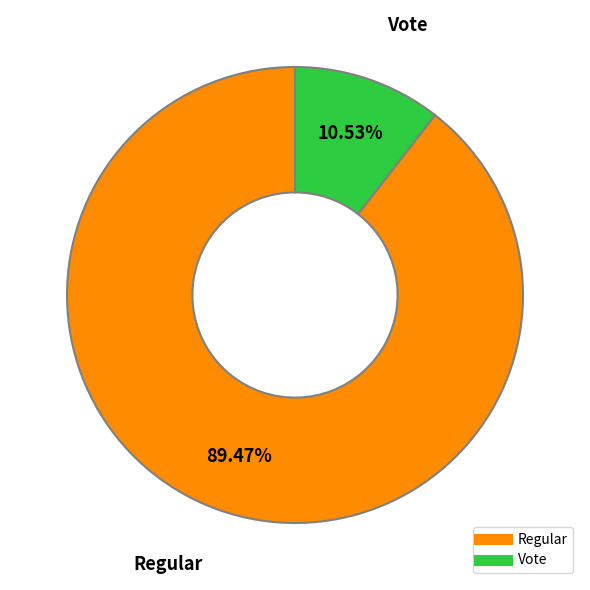

What is the largest slice in the pie chart?

Regular